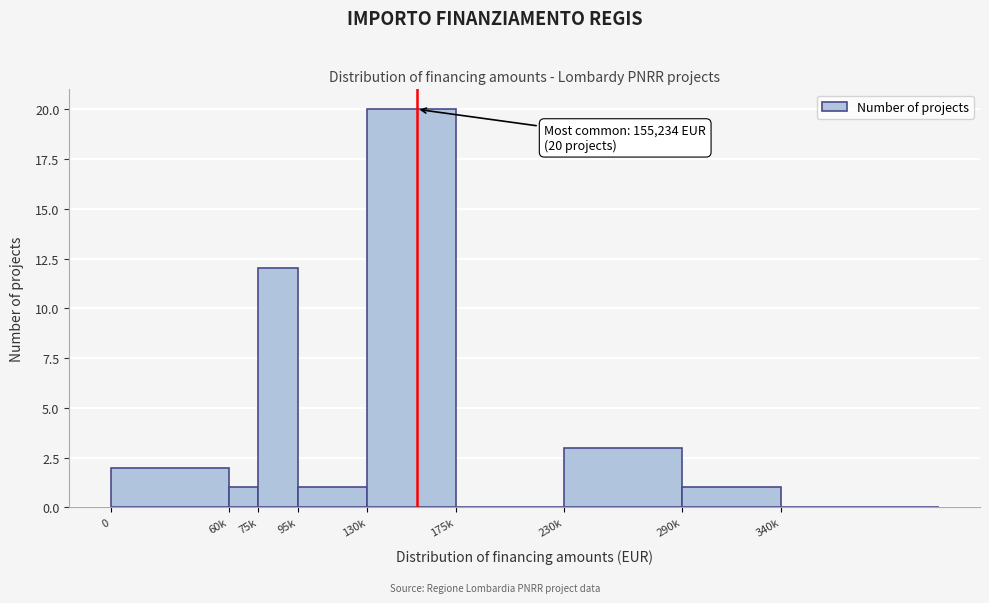

Reading left to right, extract all data points from this chart.

0=2	60k=1	75k=12	95k=1	130k=20	175k=0	230k=3	290k=1	340k=0